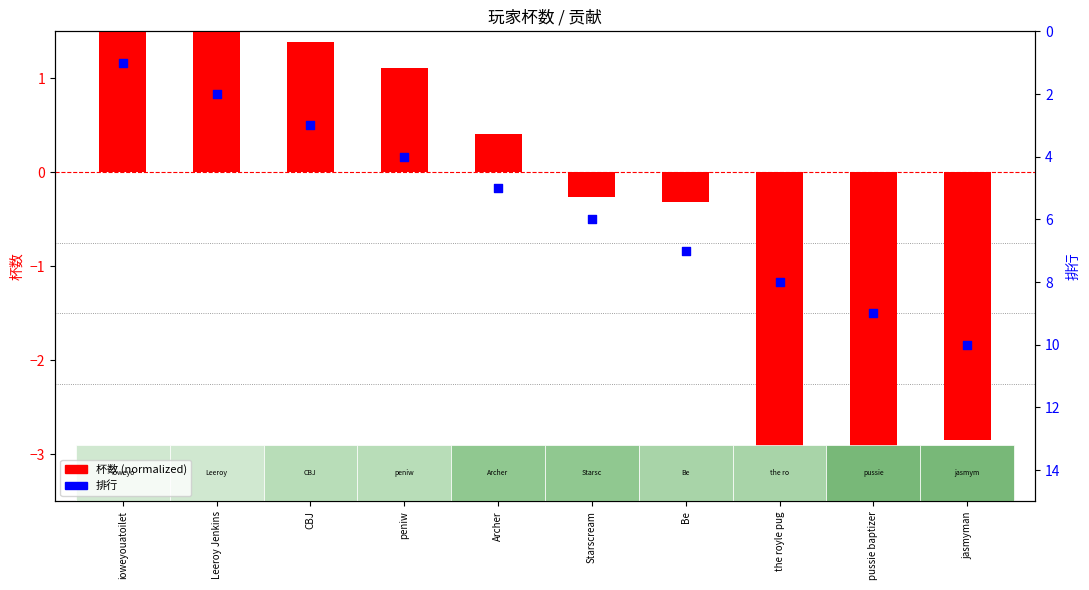

Is the value of 排行 at Be greater than the value of 杯数 (normalized) at the royle pug?

Yes